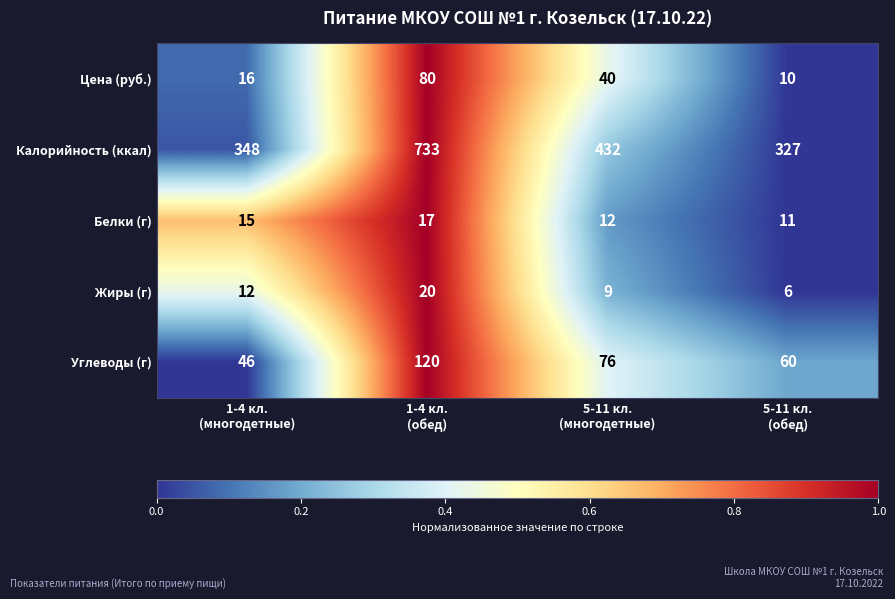

Which series has the largest total across all categories?

Калорийность (ккал)